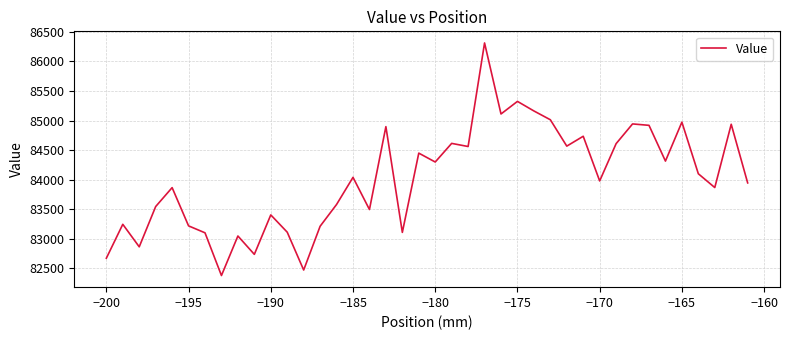

Does the chart display data point markers on the line(s)?

No